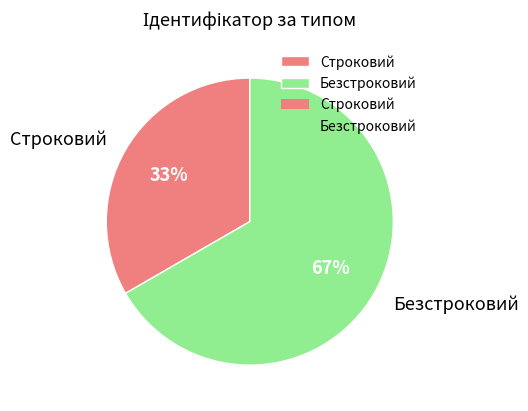

Is Строковий the majority of the pie?

No